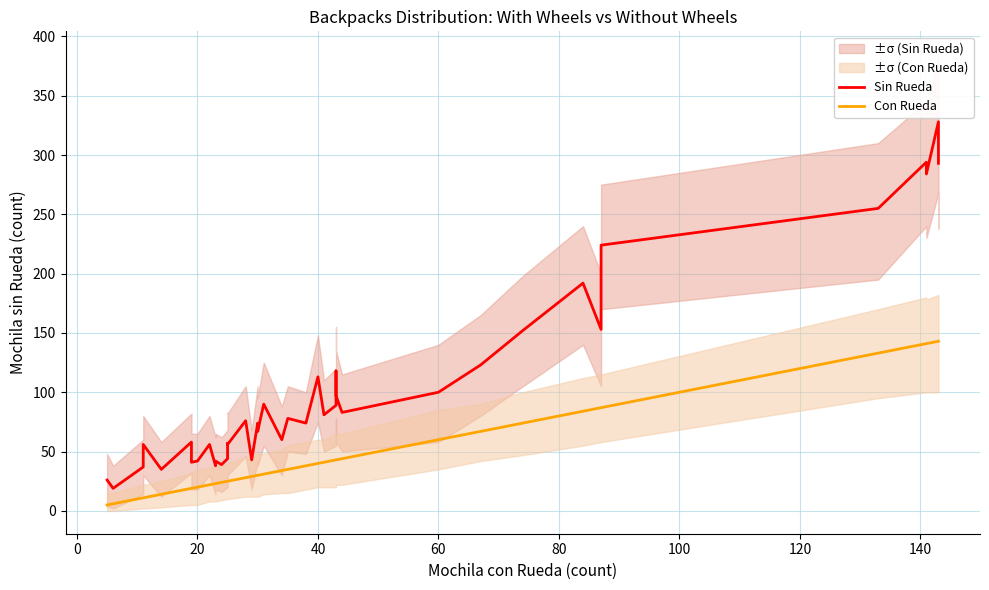

What is the difference between the second highest and second lowest values in the Sin Rueda series?

268